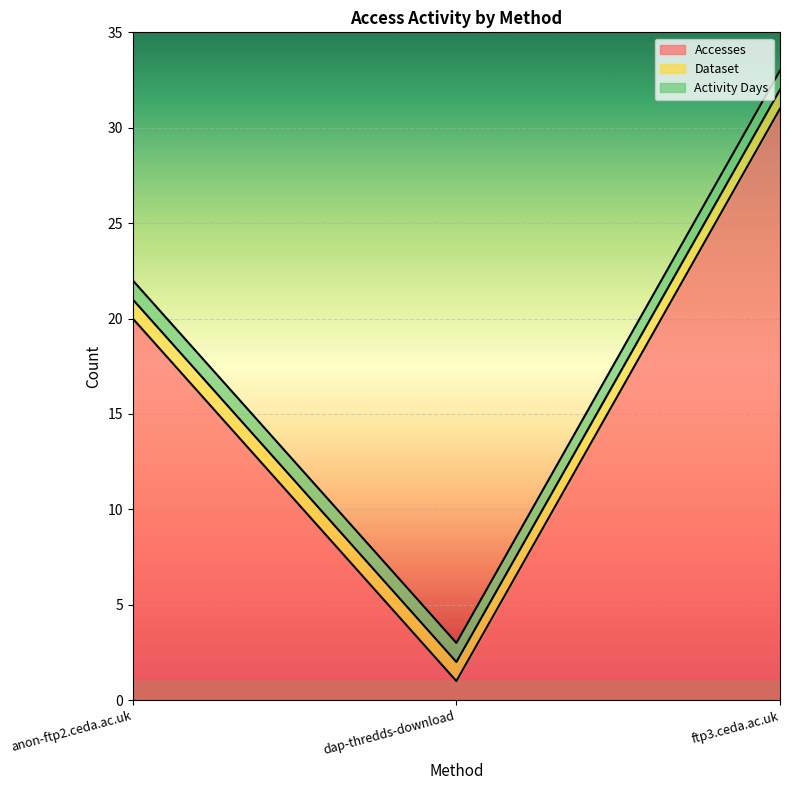

Reading left to right, what are all the values shown in this chart?

Accesses: 20	1	31
Dataset: 1	1	1
Activity Days: 1	1	1